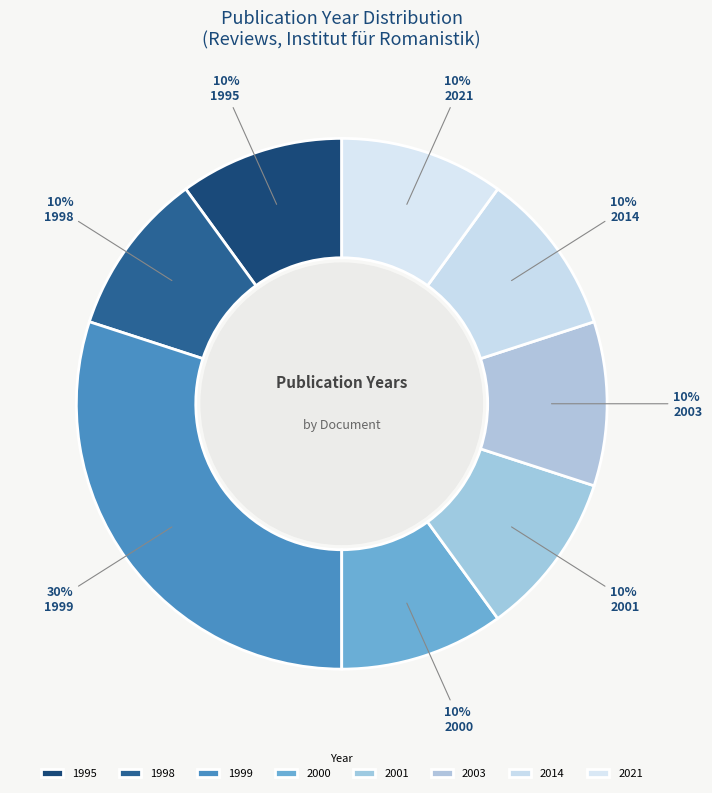

What percentage do 2001 and 2014 together represent?

20.0%